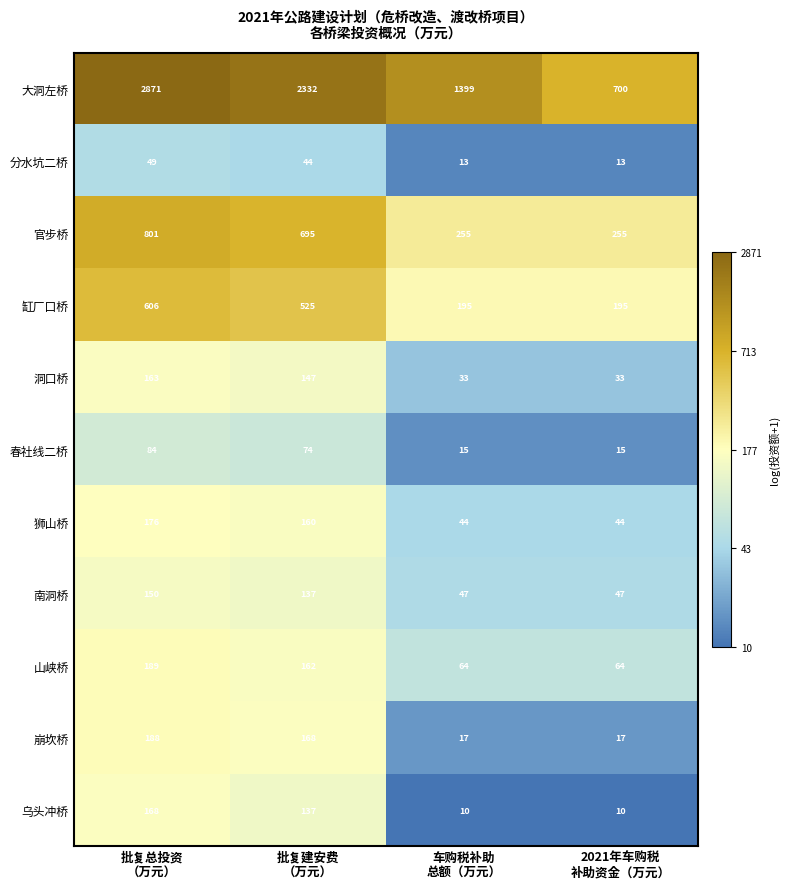

At which category is the sum across all series the highest?

批复总投资
（万元）